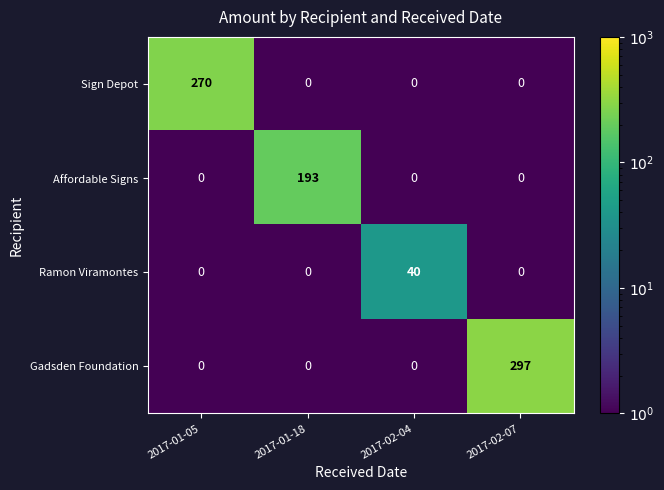

At which label does Ramon Viramontes reach its peak?

2017-02-04